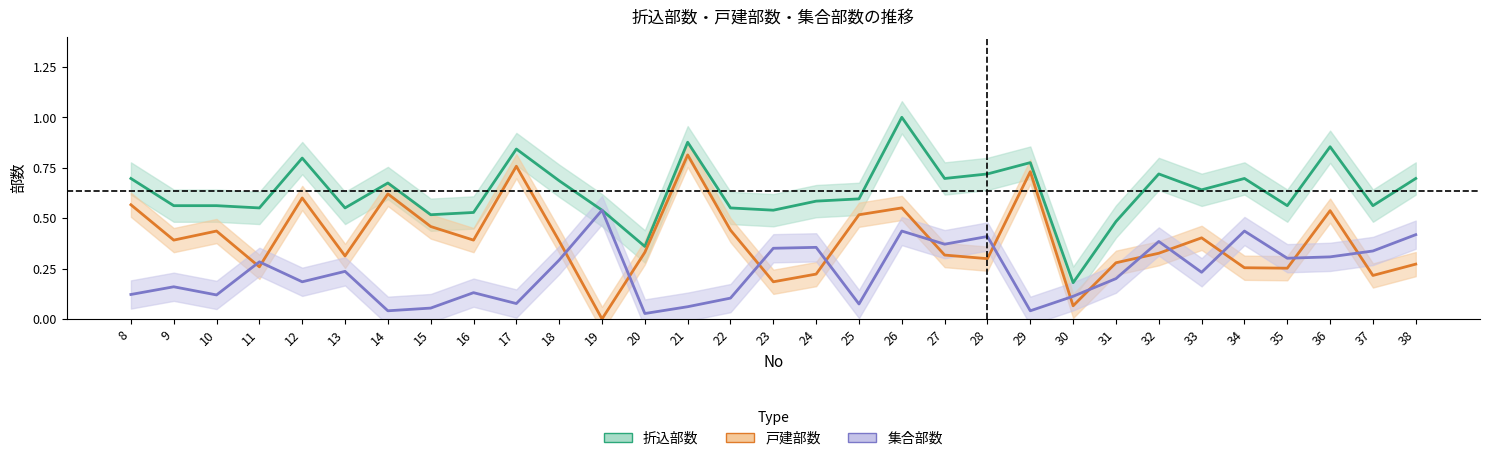

Is it true that 折込部数 equals 0.8 at 35?

False